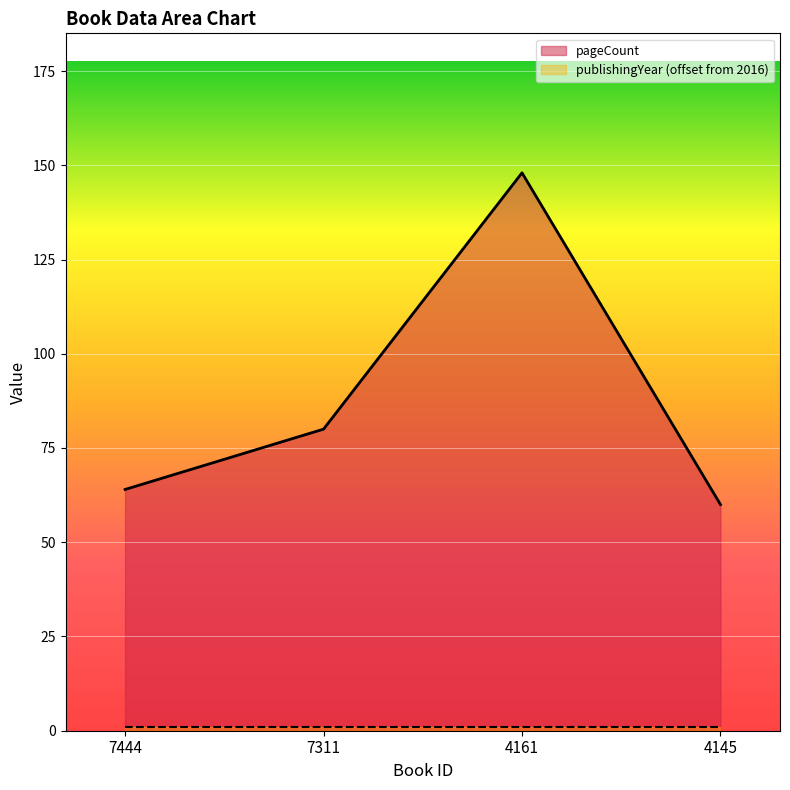

At which category does the chart reach its minimum across all series?

4145